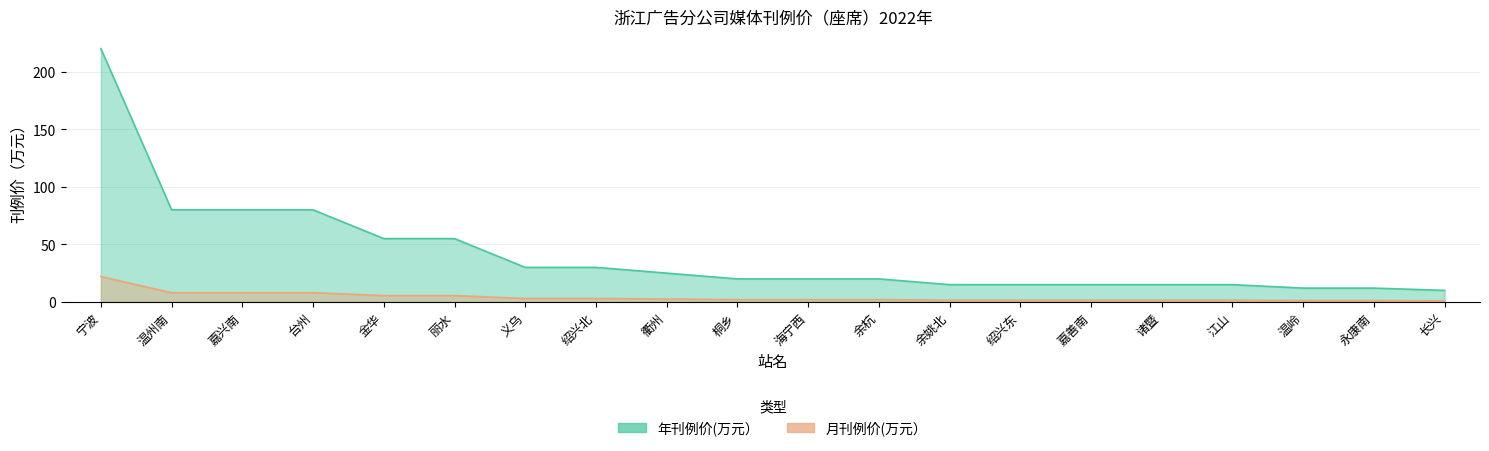

True or false: 月刊例价(万元） has a value of 0.3 at 长兴.

False